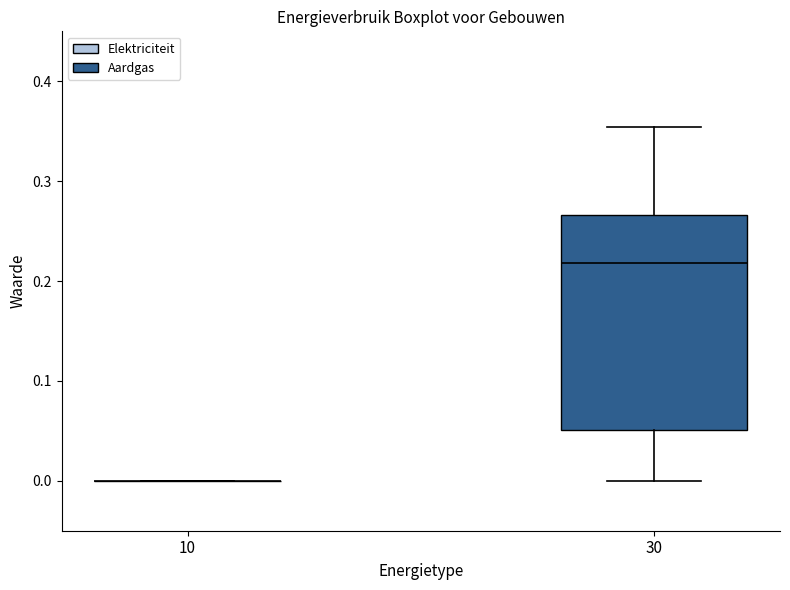

Reading left to right, transcribe this box plot: for each box, give where its median line is, the range the box spans, and where its two whiskers end, as read against the y-axis. The values are not printed on the chart, so give them approximately, as read against the axis.

10: box collapsed to a line at 0.00, whiskers 0.00 to 0.00
30: median 0.22, box 0.05 to 0.27, whiskers 0.00 to 0.35